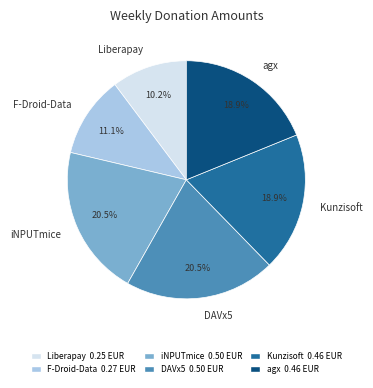

How many slices are in this pie chart?

6